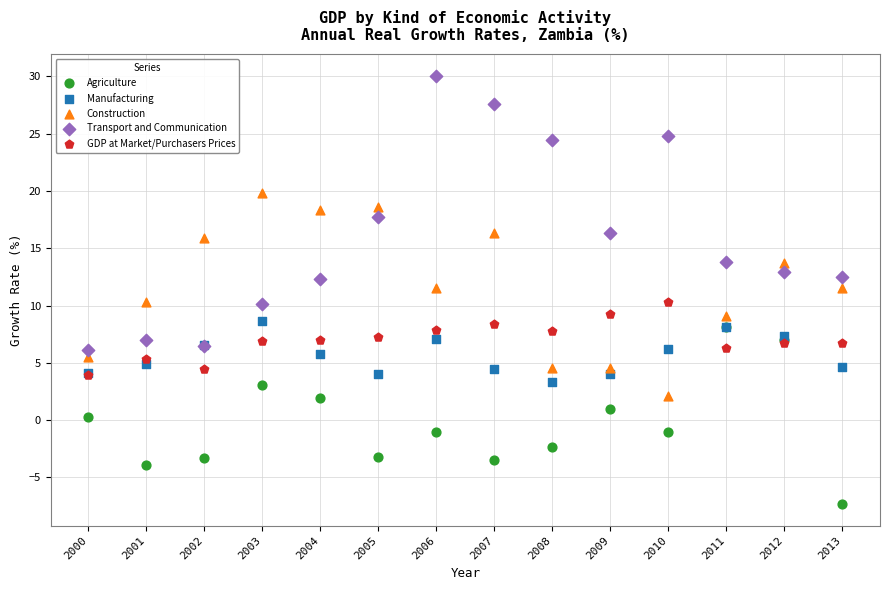

What are all the series names shown in the legend?

Agriculture, Manufacturing, Construction, Transport and Communication, GDP at Market/Purchasers Prices